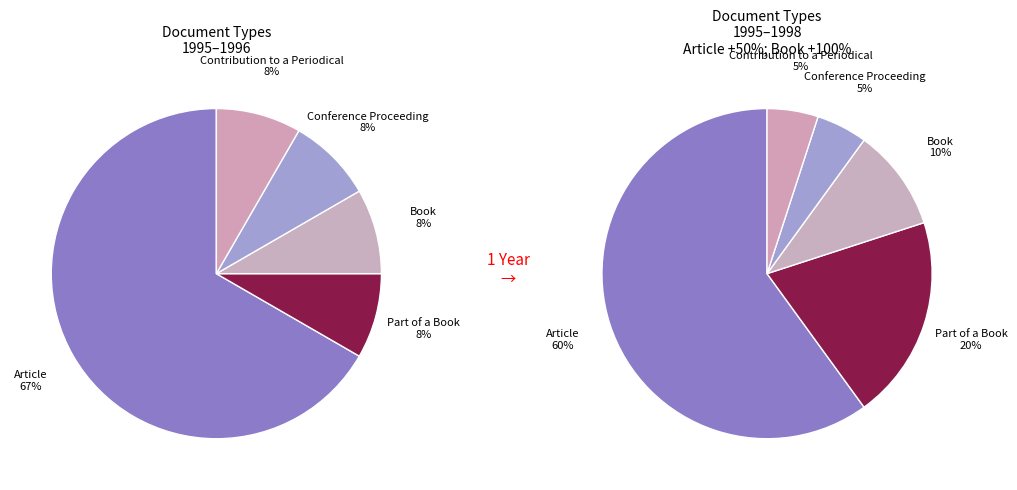

Approximately how many times larger is the value at Book compared to Contribution to a Periodical?

2.0